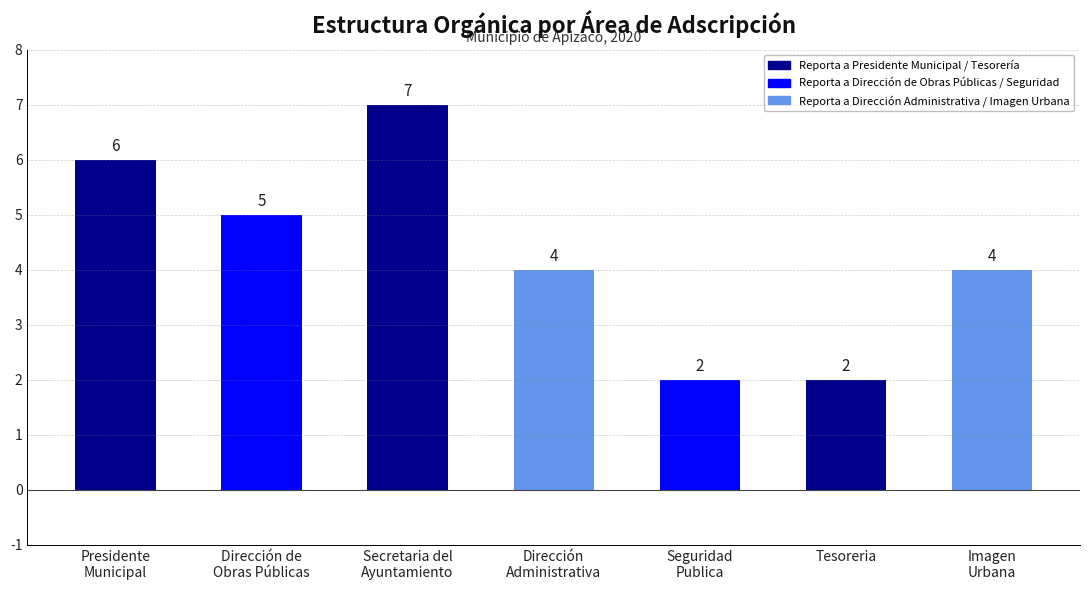

What is the value of the 4th bar from the left?

4